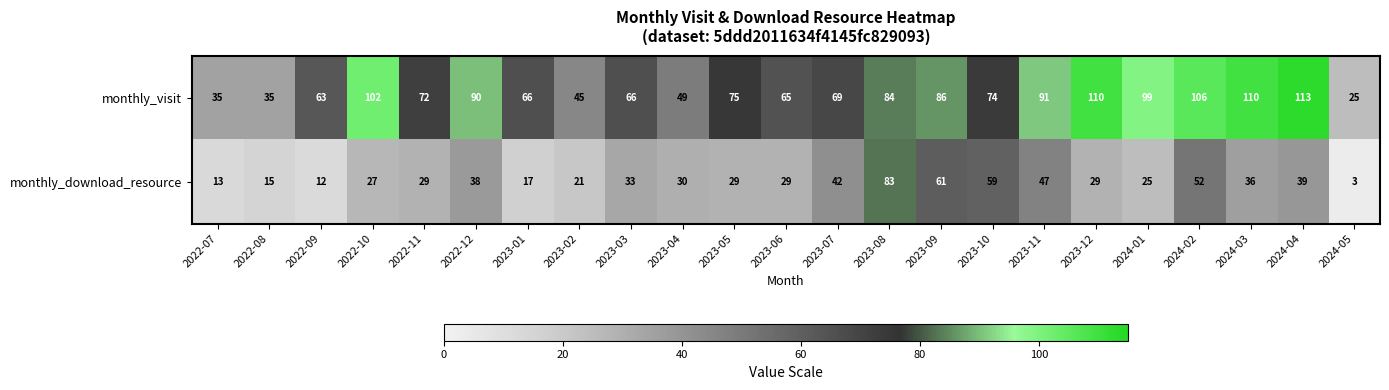

Between 2023-01 and 2023-10, which series saw the biggest shift?

monthly_download_resource